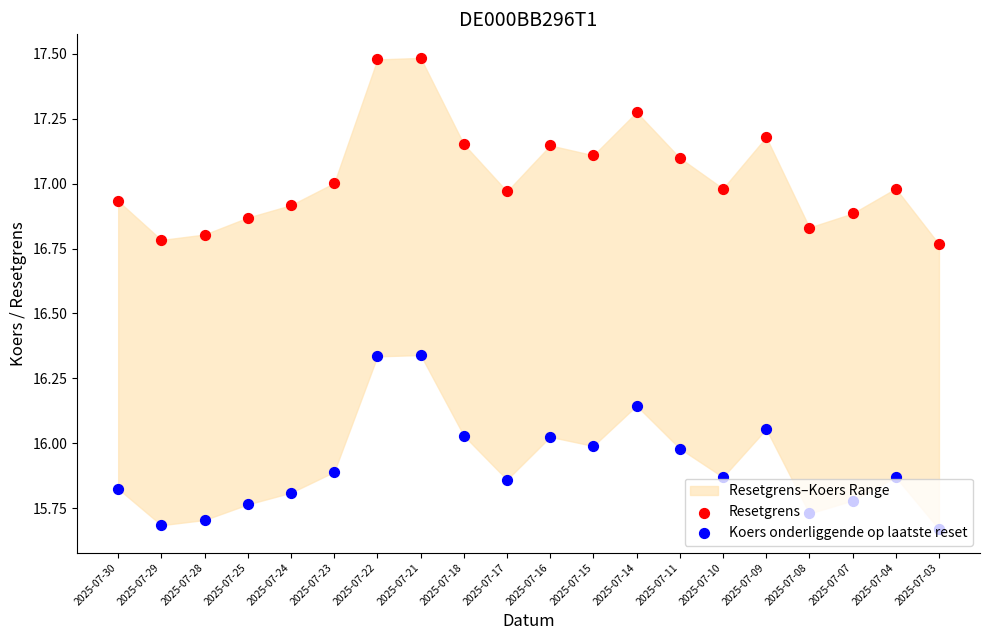

At which category is the sum across all series the highest?

2025-07-21